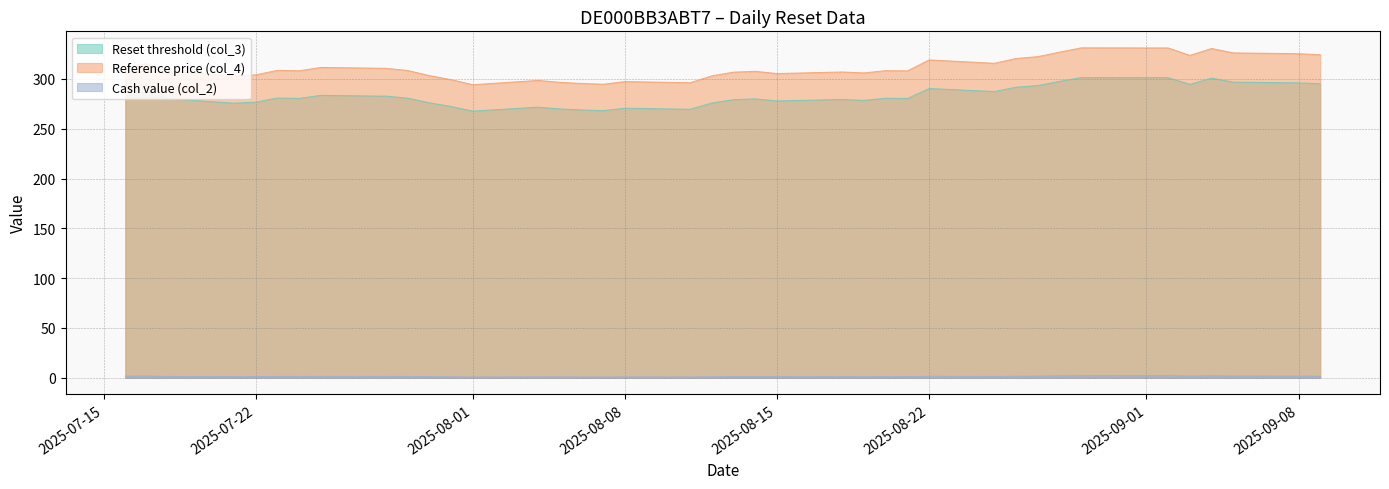

What is the lowest value of the Reference price (col_4) series?

294.3